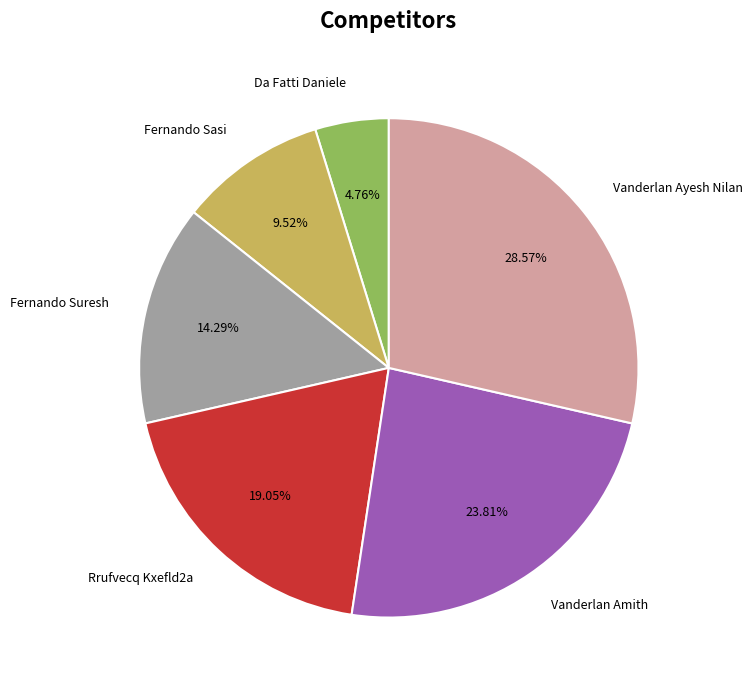

To the nearest percent, what percentage of the pie is Fernando Suresh?

14%